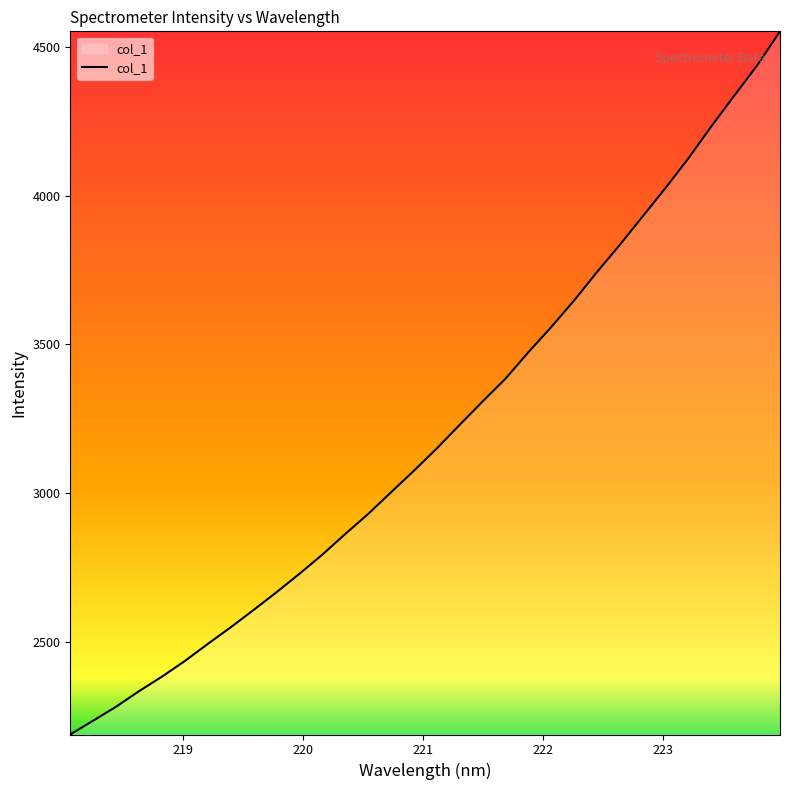

True or false: there are more than 0 points higher than both neighbors.

False